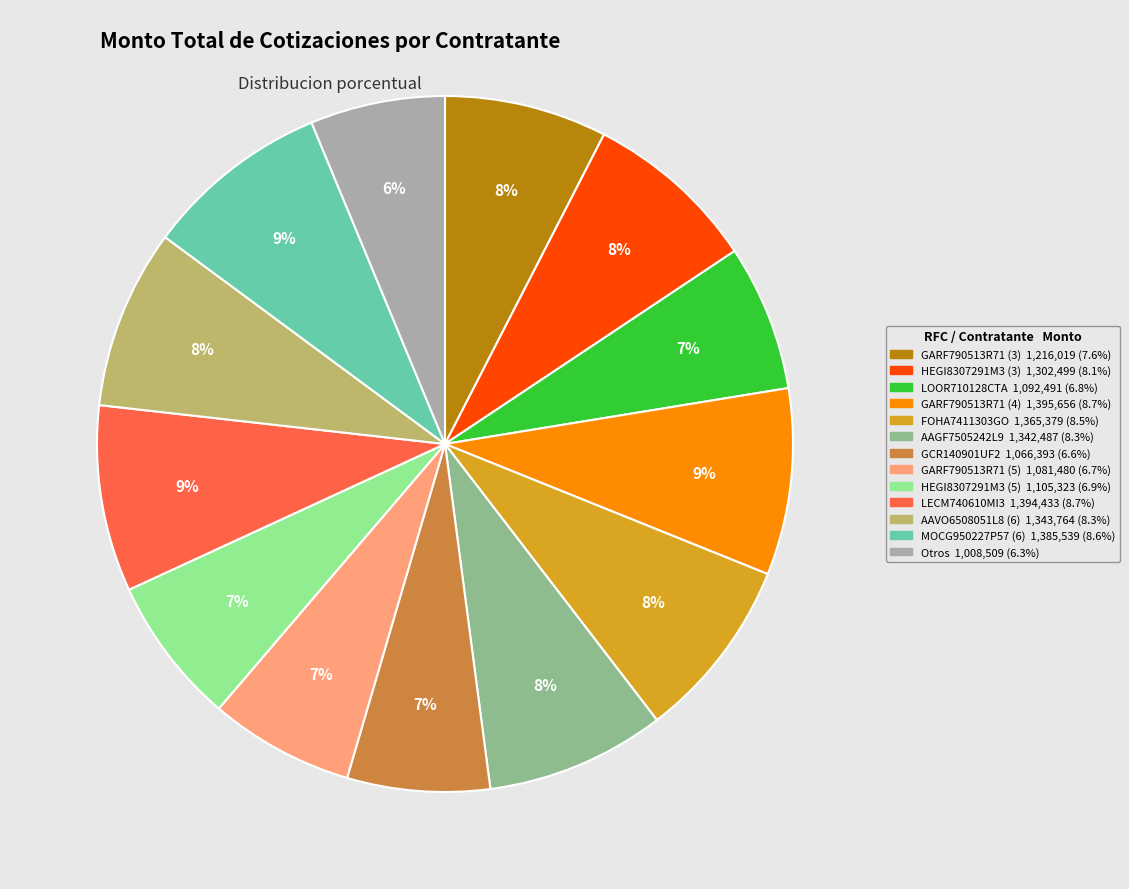

Is there any slice that represents more than half of the pie?

No